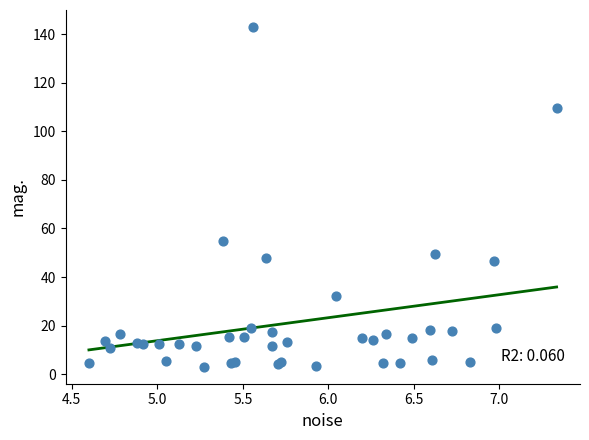

What Y value in the scatter plot is closest to 73?

54.7